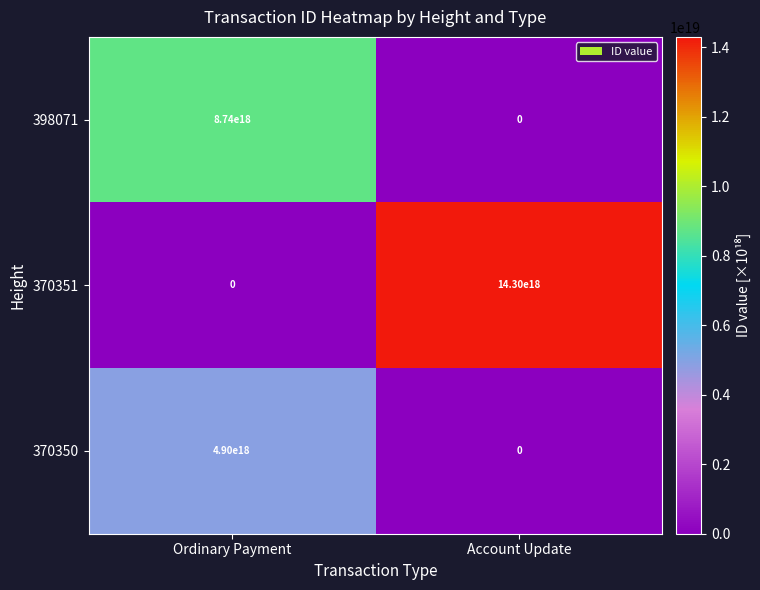

List the series in order of their overall mean, lowest first.

370350, 398071, 370351